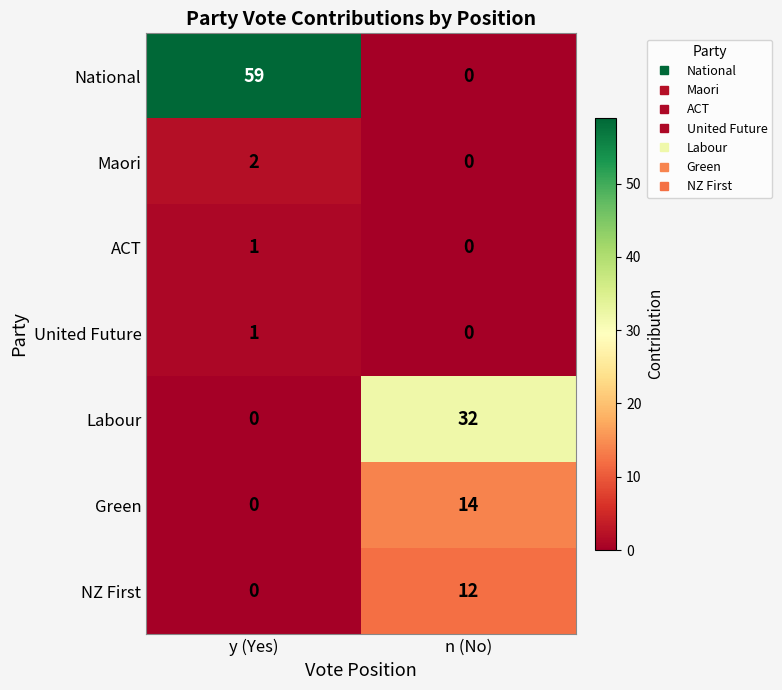

The value of United Future at y (Yes) is 1. True or false?

True